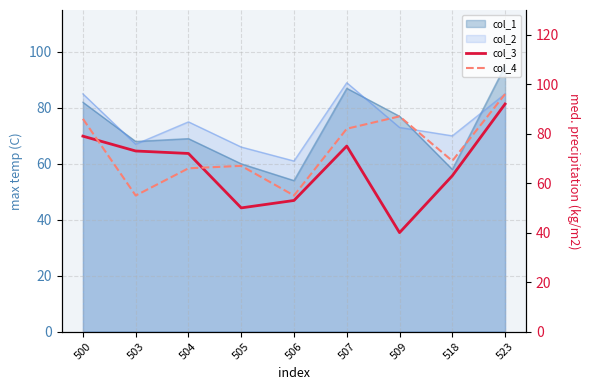

How many data points in col_3 are less than 72?

4